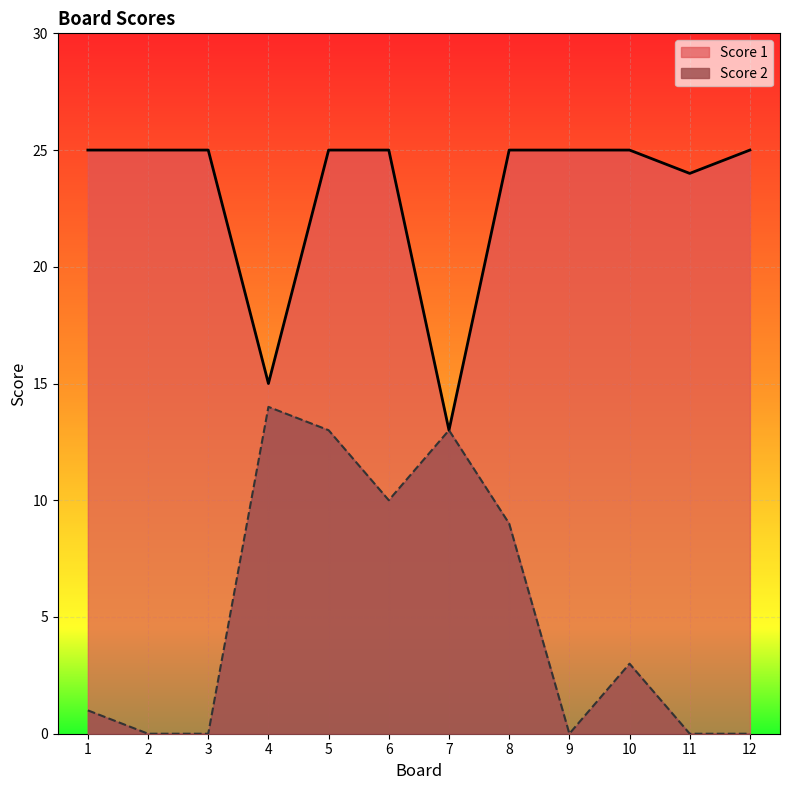

At which label does Score 1 reach its minimum?

7